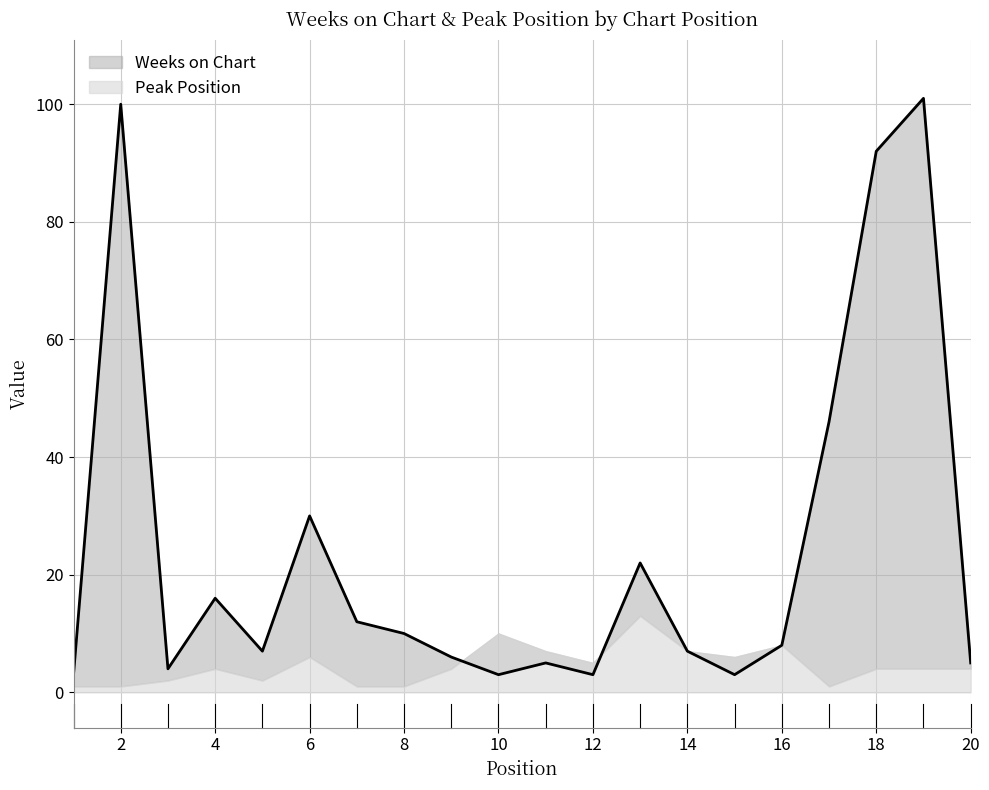

What is the value of the 11th point from the left?

5